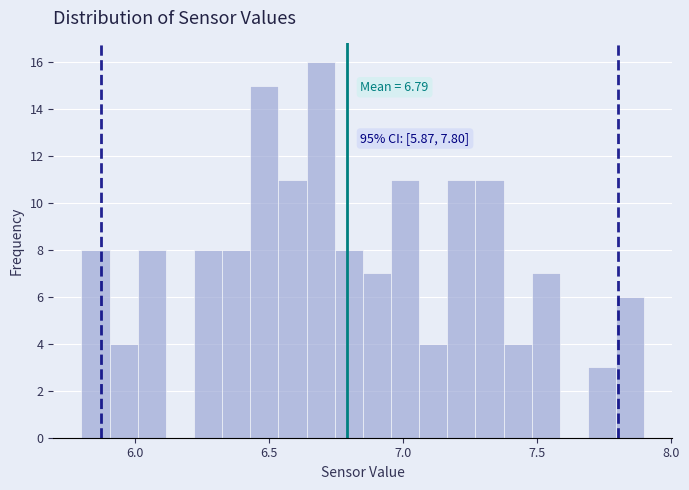

Read against the x-axis, roughly where is the centre of the tallest bar?

6.70